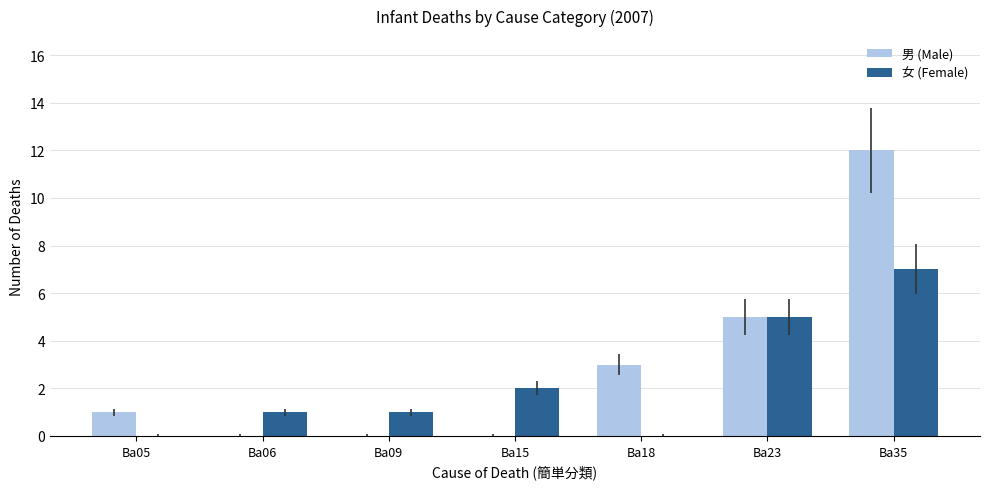

Reading right to left, transcribe all the data shown in this chart.

男 (Male): Ba35=12	Ba23=5	Ba18=3	Ba15=0	Ba09=0	Ba06=0	Ba05=1
女 (Female): Ba35=7	Ba23=5	Ba18=0	Ba15=2	Ba09=1	Ba06=1	Ba05=0